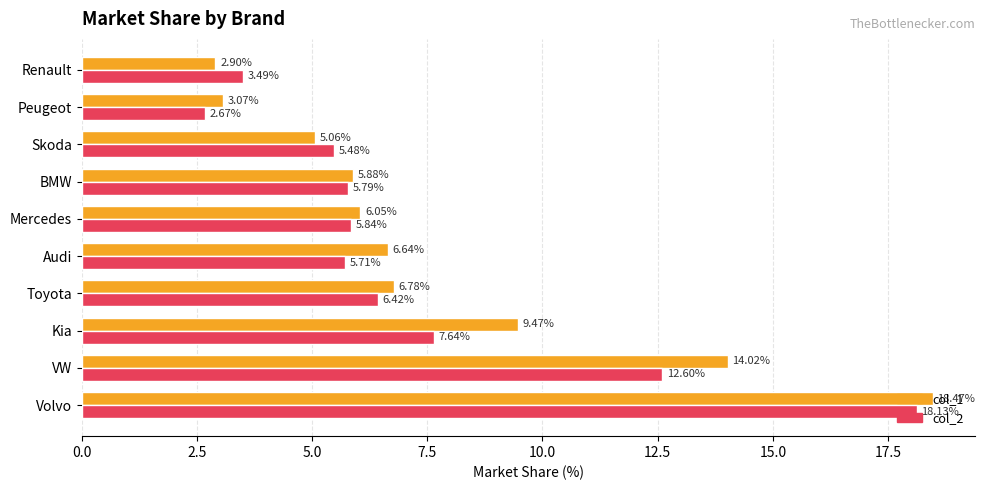

At how many categories does at least one series exceed 8?

3